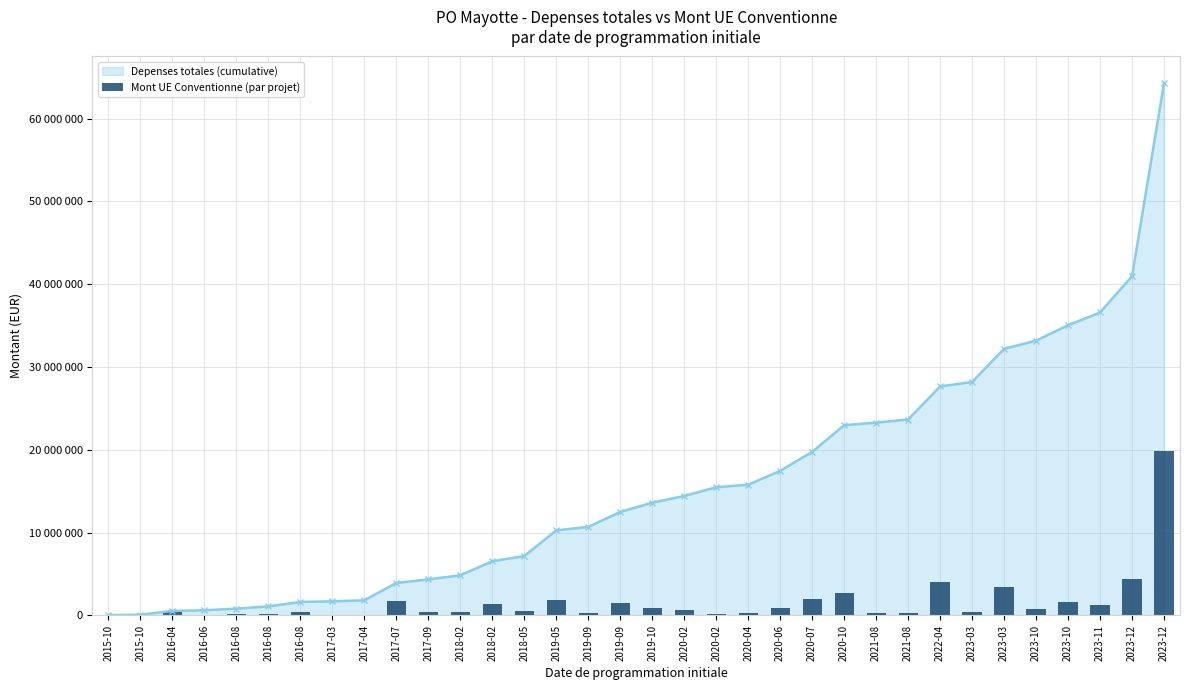

What is the difference between the maximum and second lowest values?

19771511